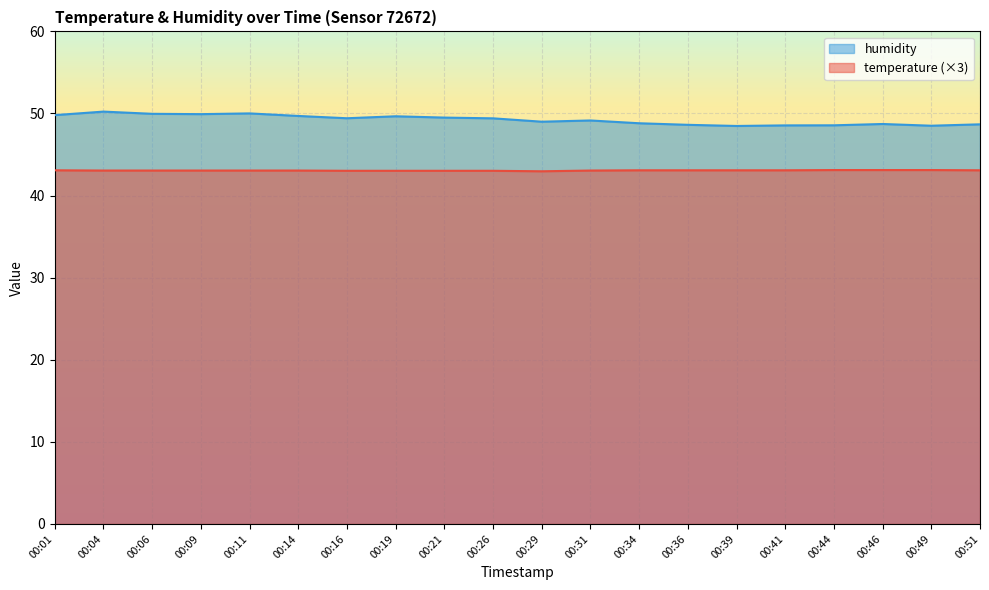

What is the difference between the highest and lowest values at 00:26?

6.4